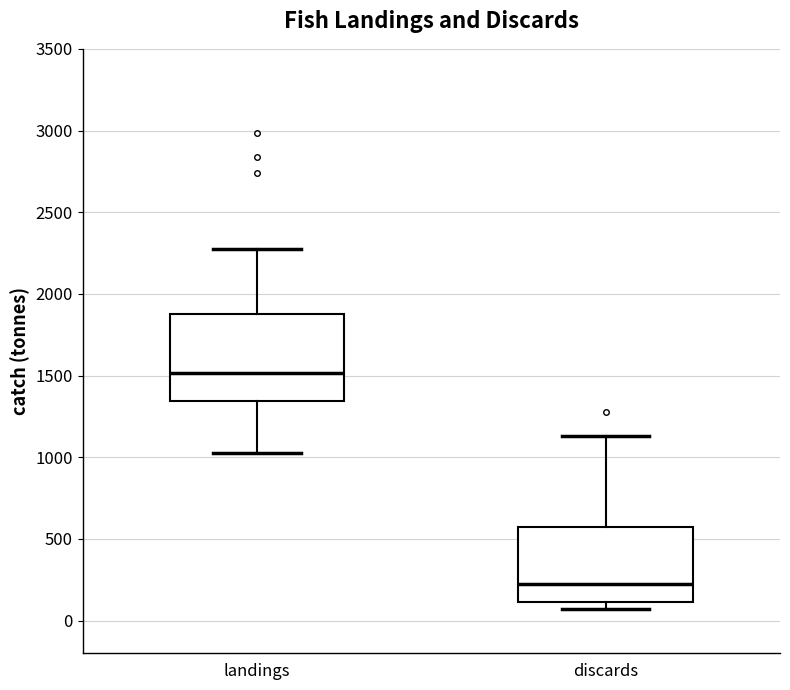

Which box has the highest median line?

landings